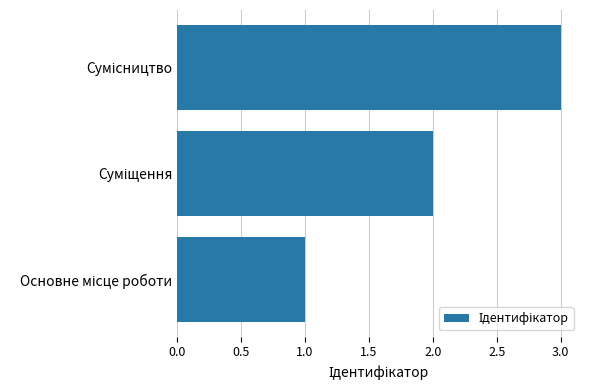

How many bars are there in total?

3